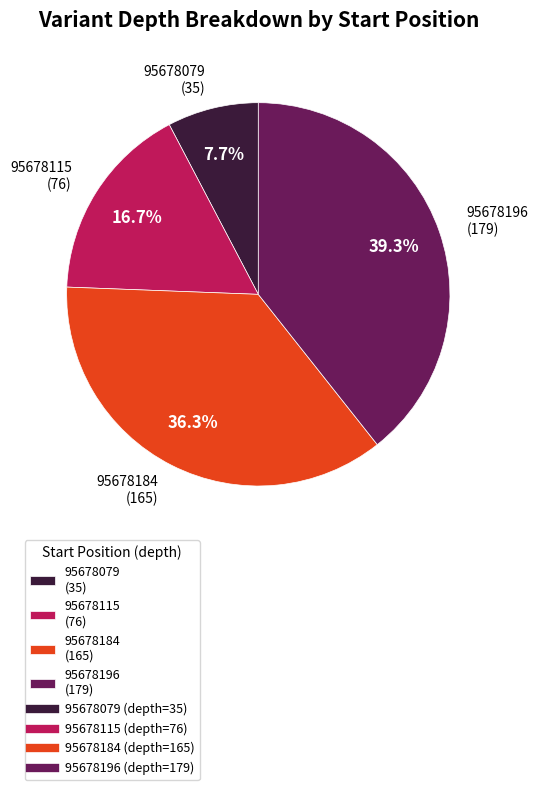

What is the ratio of the value at 95678196 to the value at 95678184?

1.1